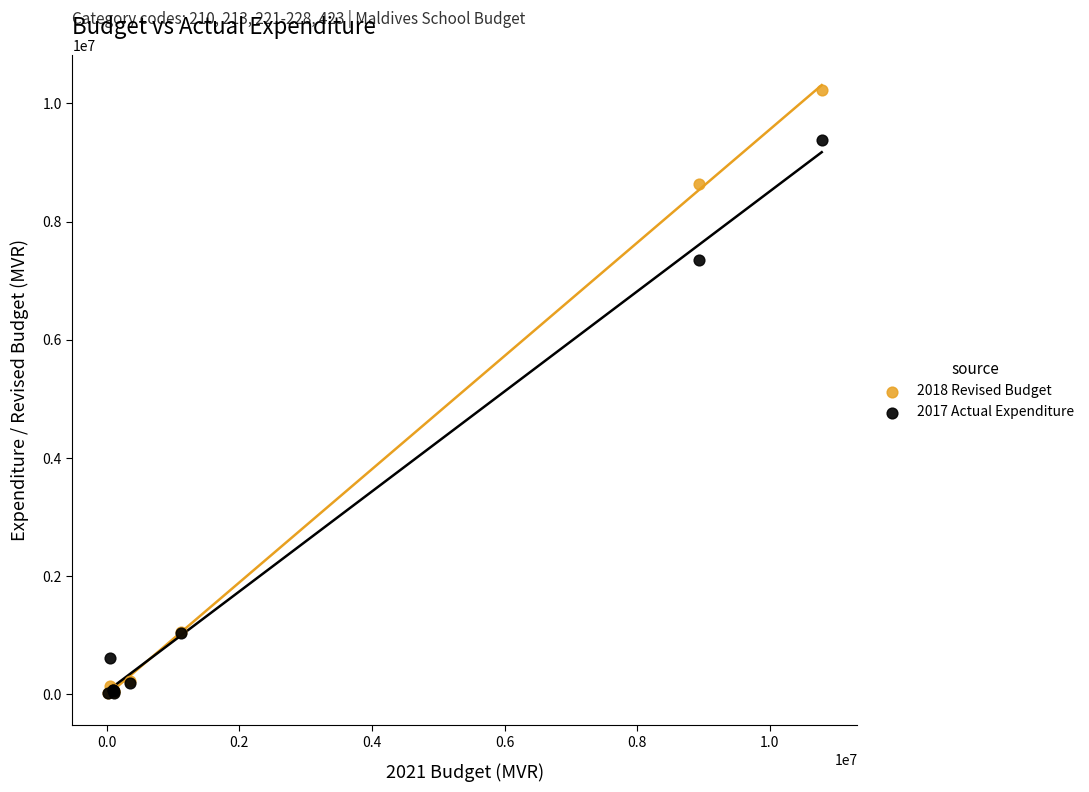

Across all series, what Y value is closest to 5123834?

7357828